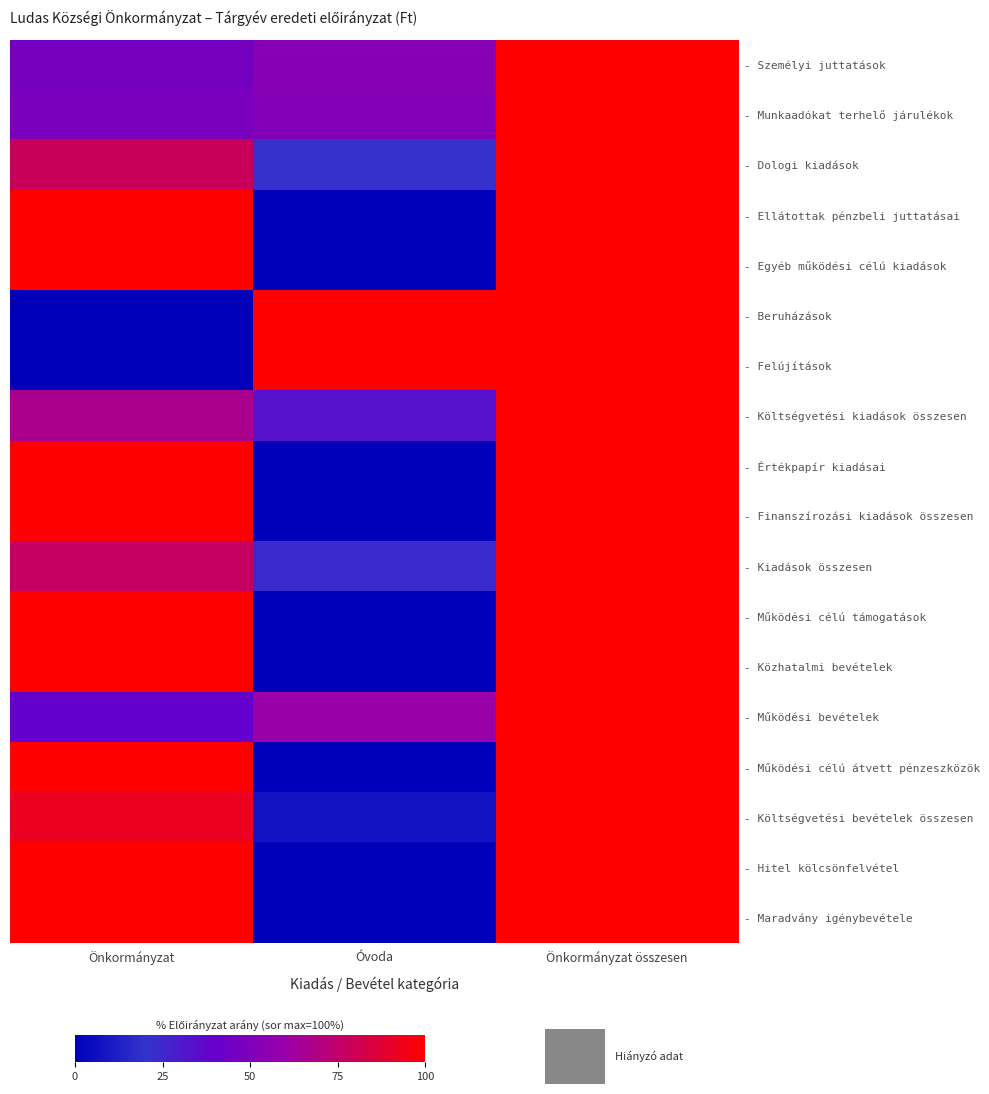

At which category is the sum across all series the highest?

Önkormányzat összesen